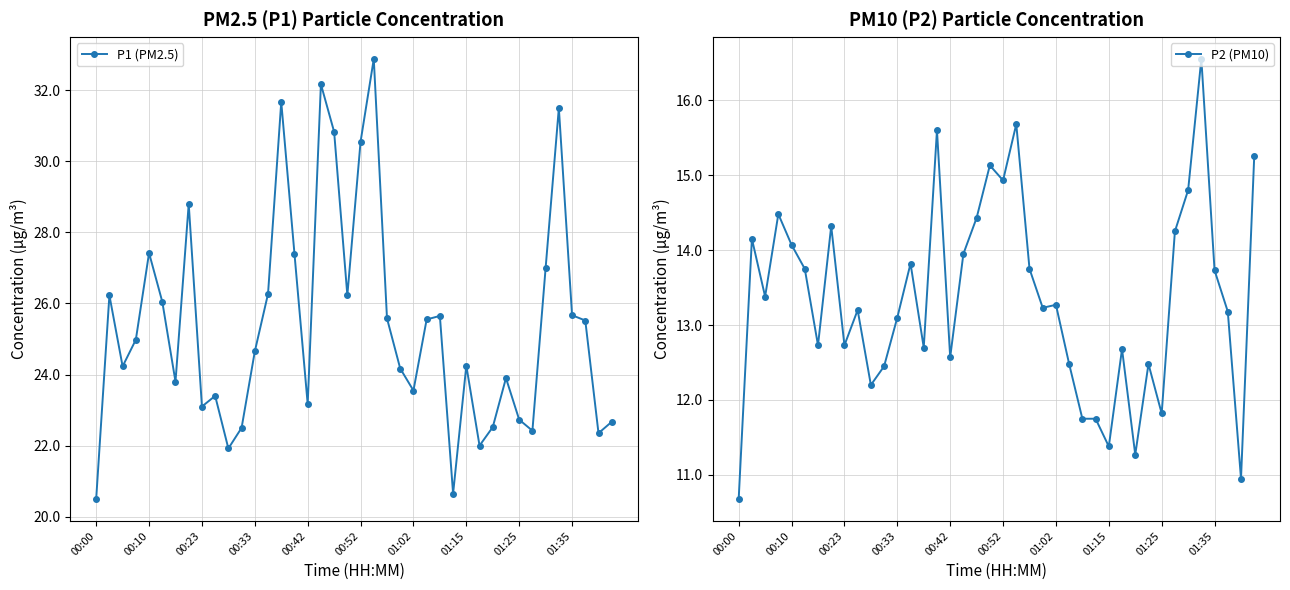

Reading left to right, list all the values displayed in this chart.

P1 (PM2.5): 20.5	26.2	24.2	25.0	27.4	26.1	23.8	28.8	23.1	23.4	21.9	22.5	24.6	26.3	31.7	27.4	23.2	32.2	30.8	26.2	30.6	32.9	25.6	24.2	23.6	25.6	25.6	20.6	24.2	22.0	22.5	23.9	22.7	22.4	27.0	31.5	25.7	25.5	22.4	22.7
P2 (PM10): 10.7	14.2	13.4	14.5	14.1	13.8	12.7	14.3	12.7	13.2	12.2	12.4	13.1	13.8	12.7	15.6	12.6	13.9	14.4	15.1	14.9	15.7	13.8	13.2	13.3	12.5	11.8	11.8	11.4	12.7	11.3	12.5	11.8	14.2	14.8	16.6	13.7	13.2	10.9	15.2